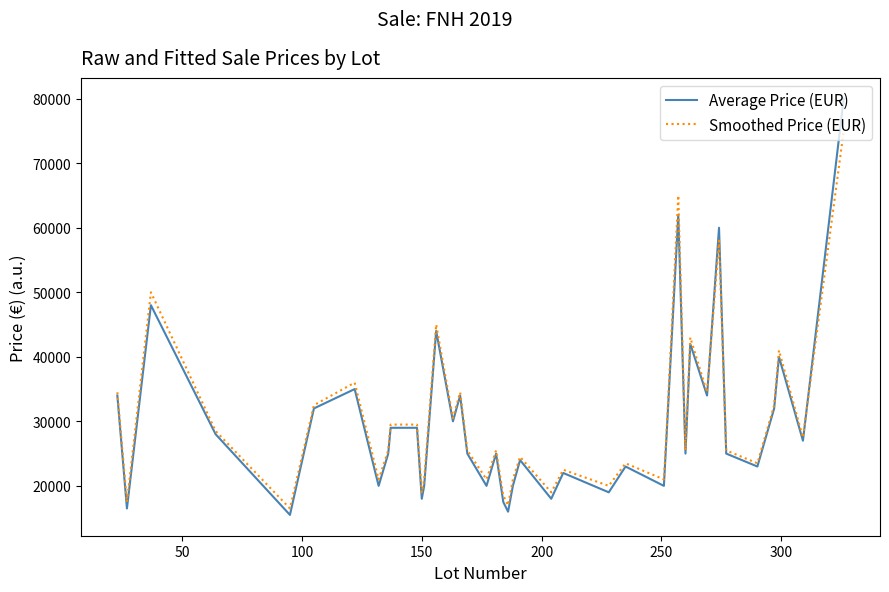

What is the difference between the maximum and minimum values in the Average Price (EUR) series?

64500